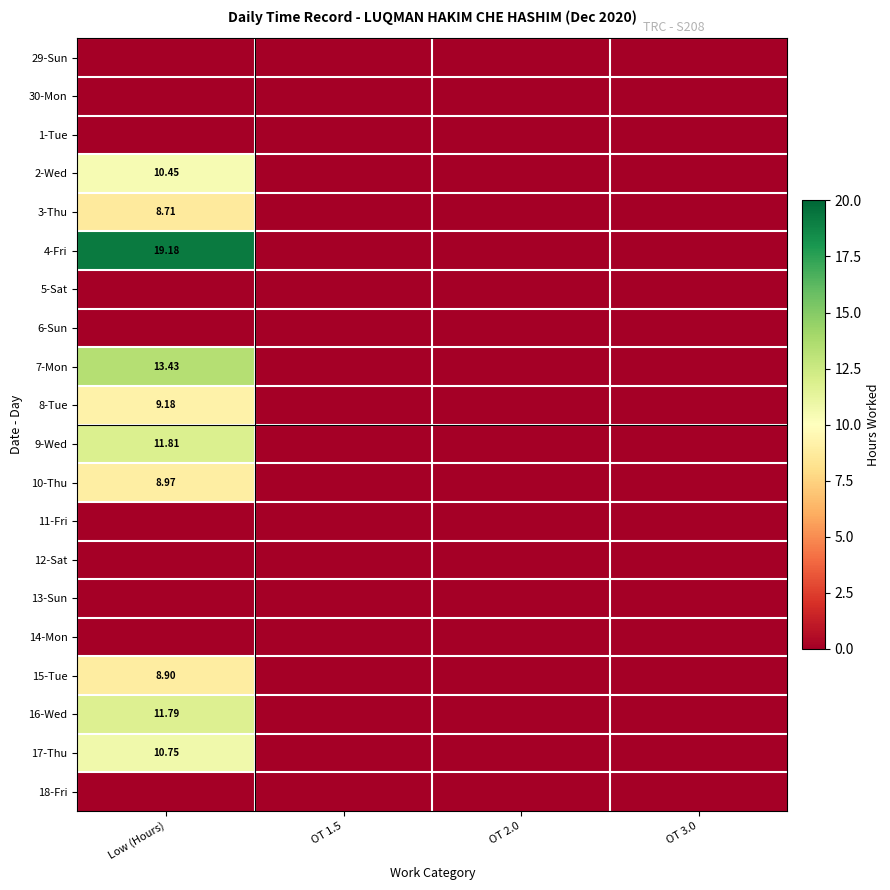

At which category does the chart reach its peak across all series?

Low (Hours)